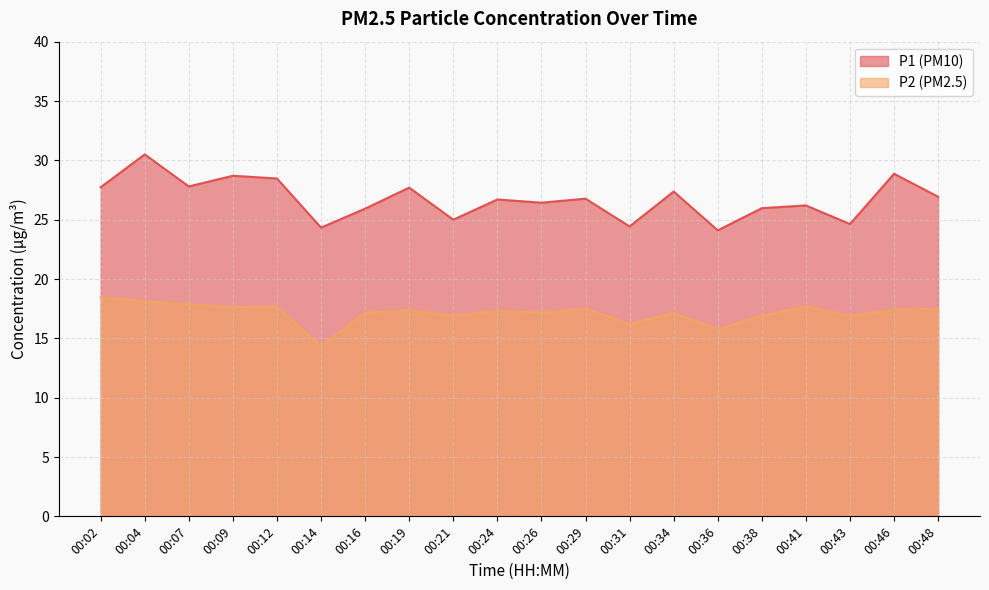

True or false: P1 and P2 cross at least once.

False